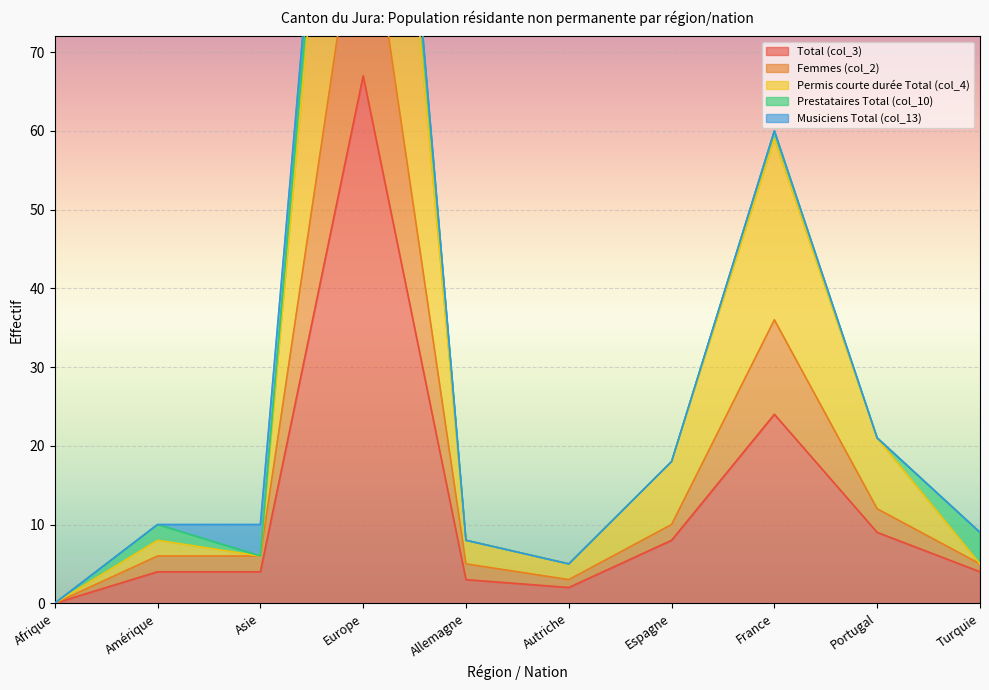

At which label does Total (col_3) reach its peak?

Europe